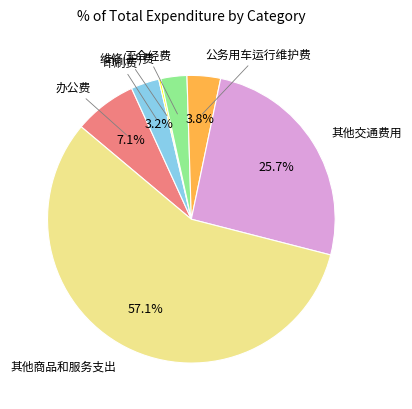

Is there any slice that represents more than half of the pie?

Yes